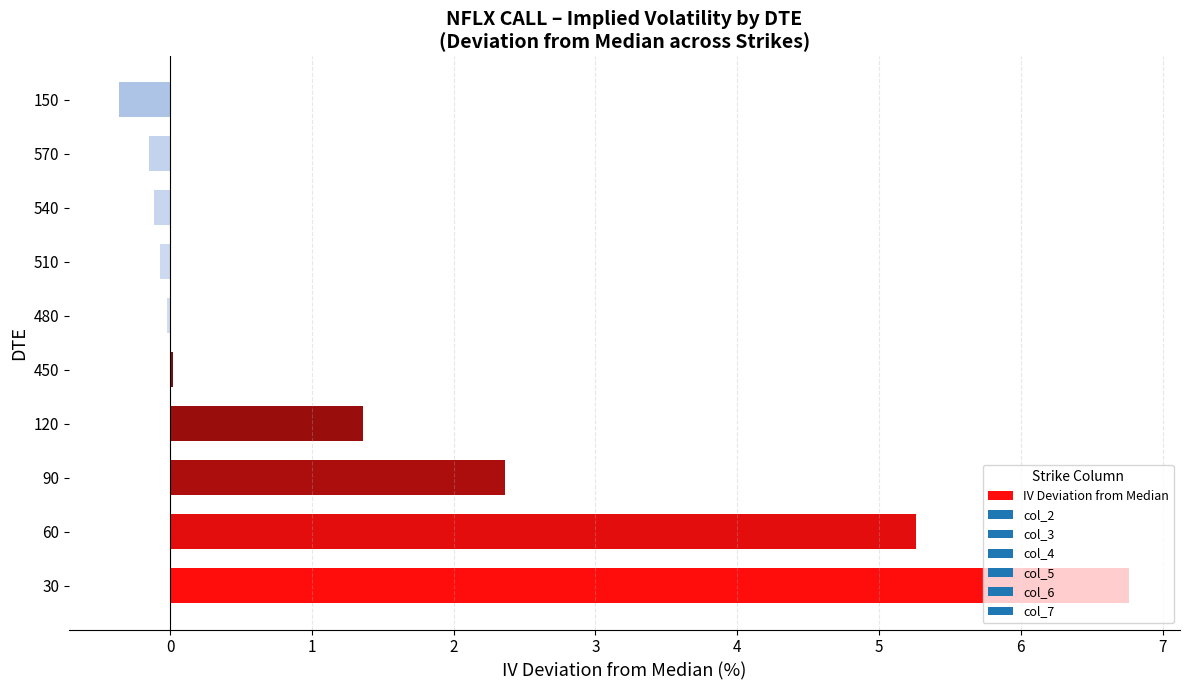

Approximately how many times larger is the value at 90 compared to 120?

1.7